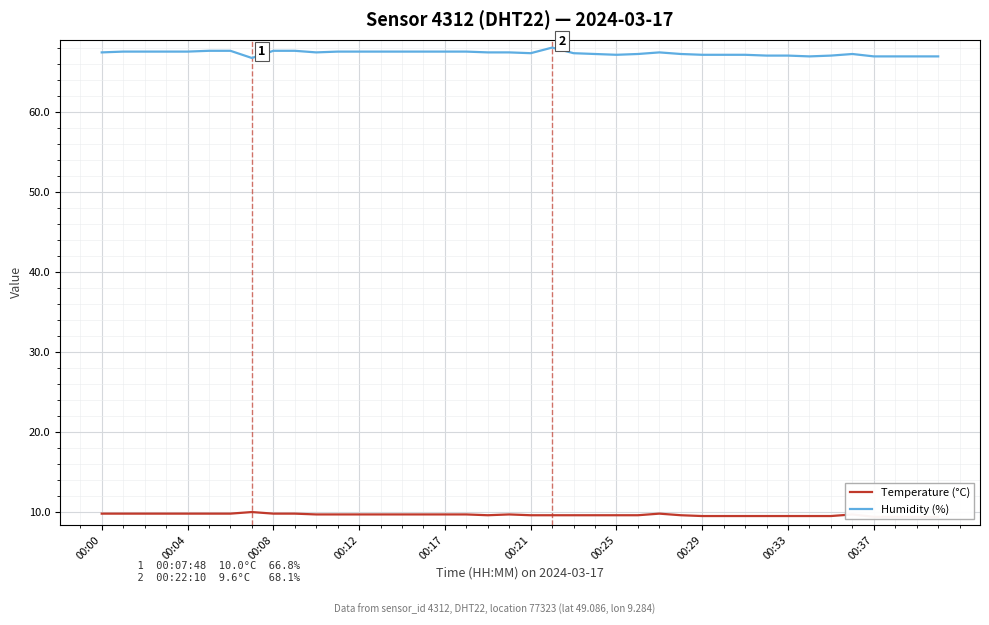

What is the greatest value displayed?

68.1